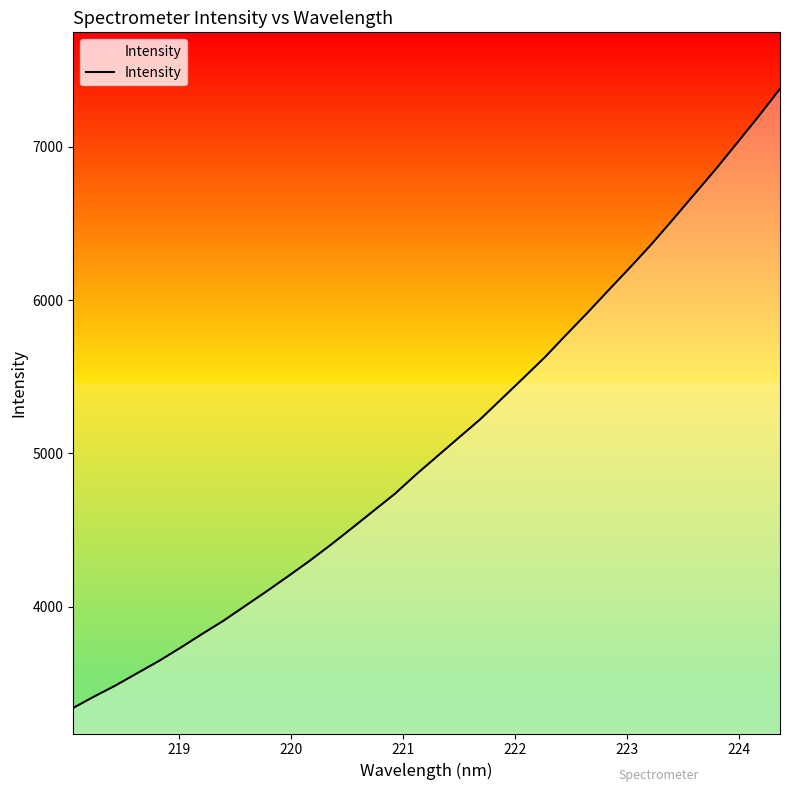

What is the smallest value displayed?

3340.4